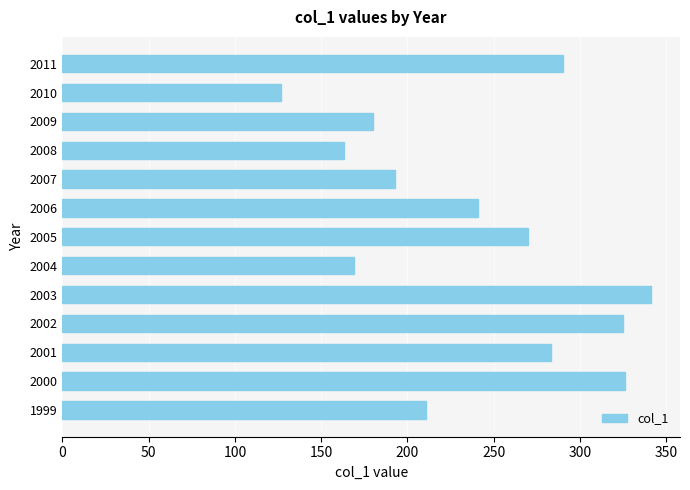

True or false: the data shows 68 at 2002.

False